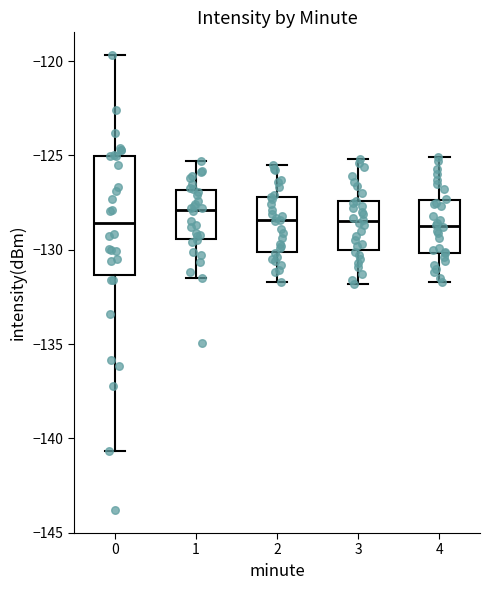

Reading left to right, transcribe this box plot: for each box, give where its median line is, the range the box spans, and where its two whiskers end, as read against the y-axis. The values are not printed on the chart, so give them approximately, as read against the axis.

0: median -128.5, box -131.5 to -125.0, whiskers -140.5 to -119.5
1: median -128.0, box -129.5 to -127.0, whiskers -131.5 to -125.5
2: median -128.5, box -130.0 to -127.0, whiskers -131.5 to -125.5
3: median -128.5, box -130.0 to -127.5, whiskers -132.0 to -125.0
4: median -128.5, box -130.0 to -127.5, whiskers -131.5 to -125.0